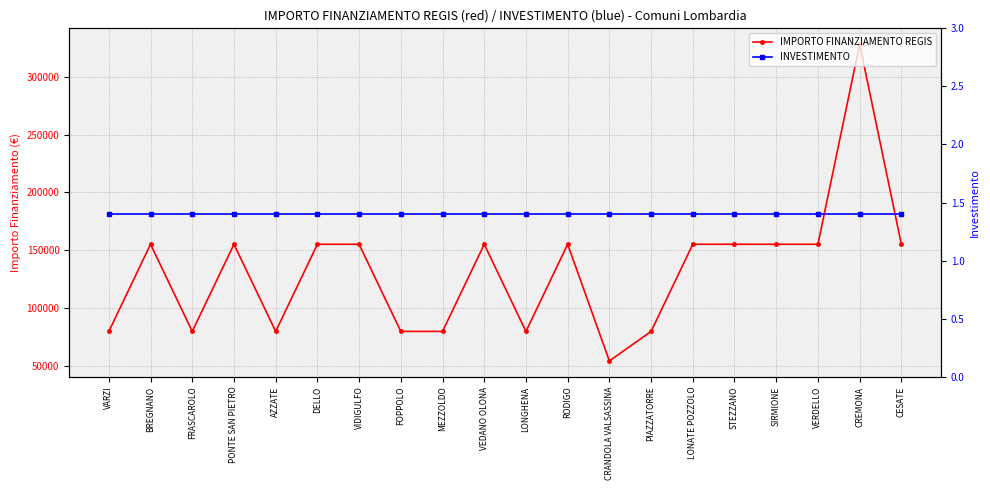

How many data points does each series have?

20